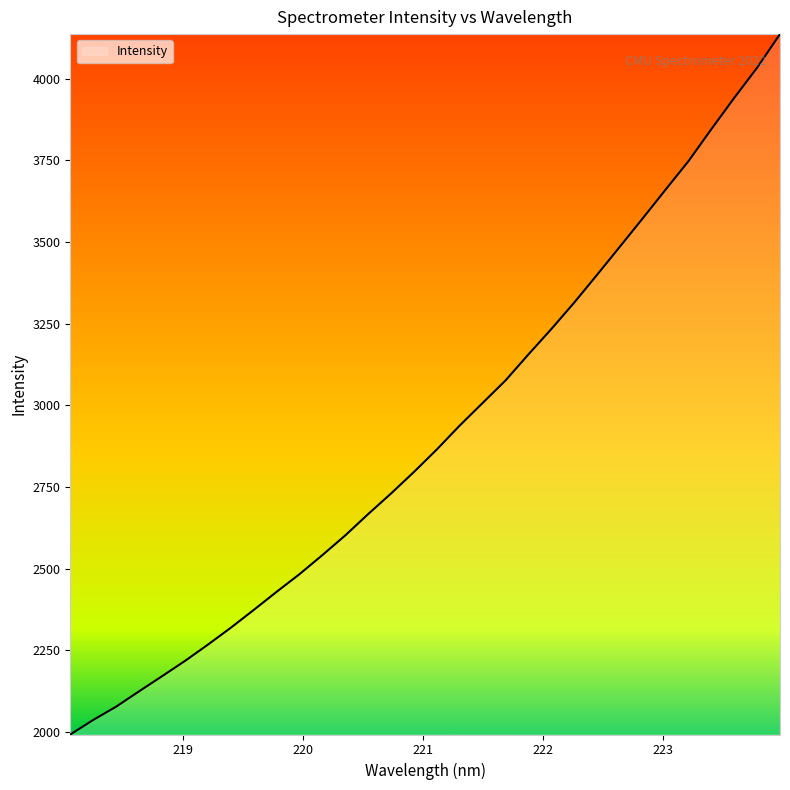

What is the difference between the maximum and minimum values?

2143.4